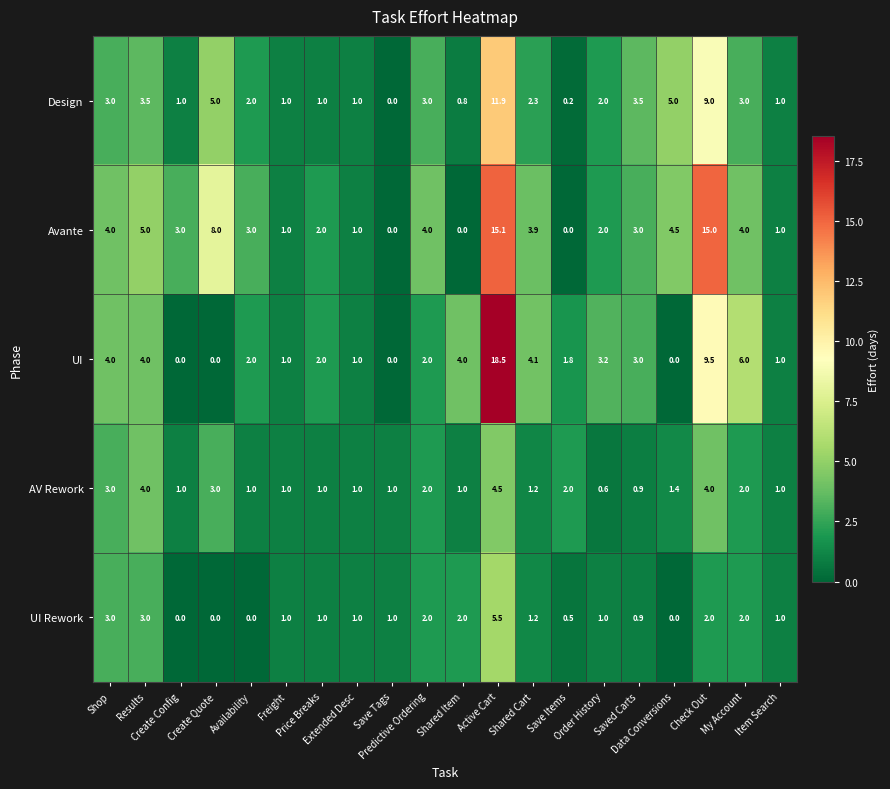

Which series has the largest total across all categories?

Avante